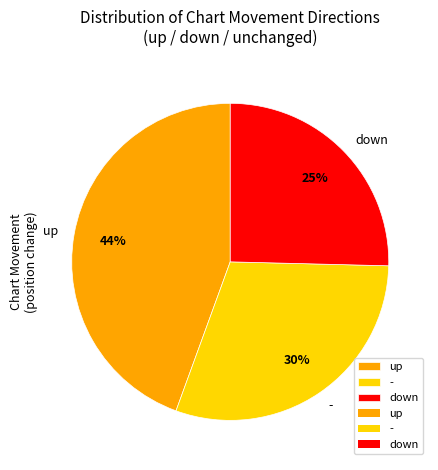

Which has a higher value, up or down?

up